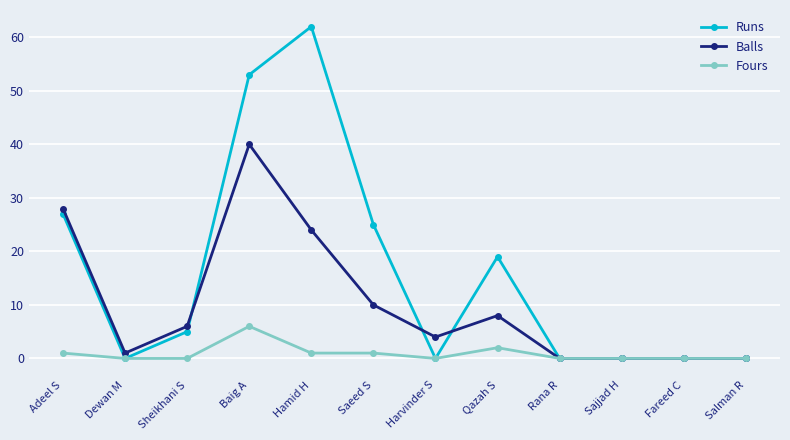

What position from the right is Sheikhani S?

10